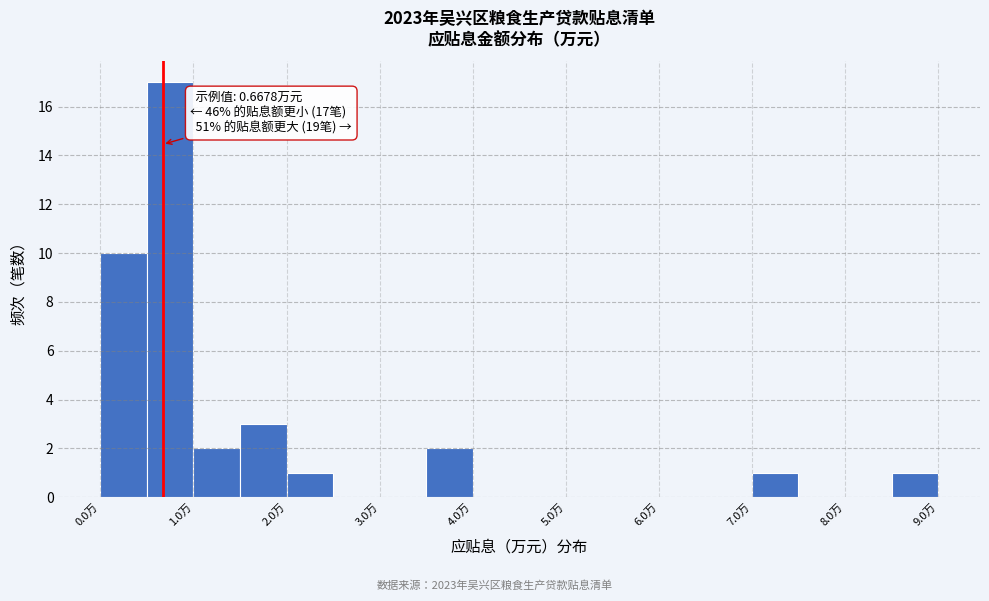

Which range on the x-axis has the tallest bar?

0.5 to 1.0